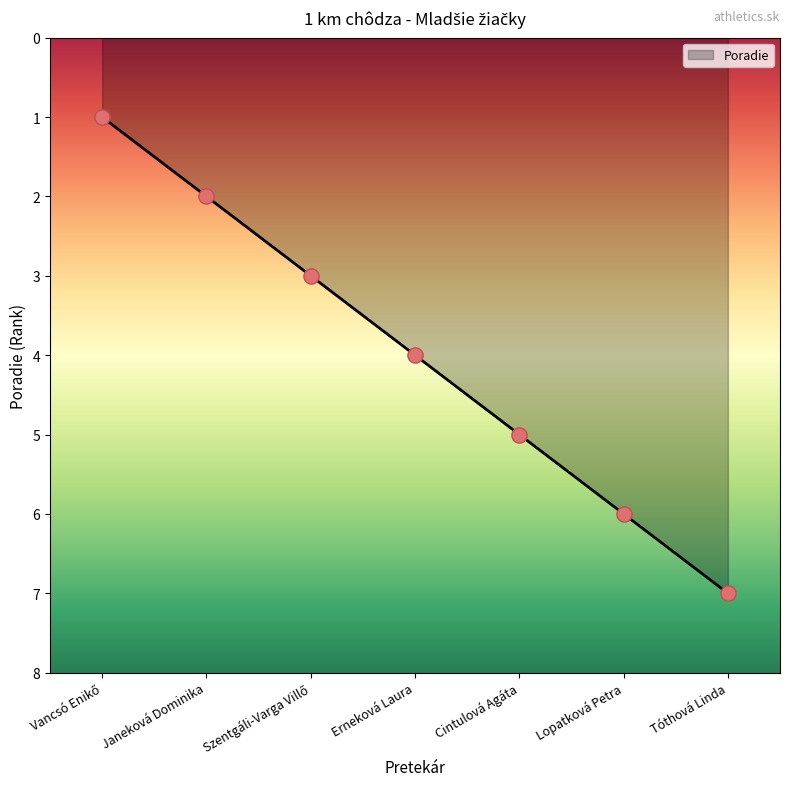

What is the change in value from Erneková Laura to Lopatková Petra?

+2